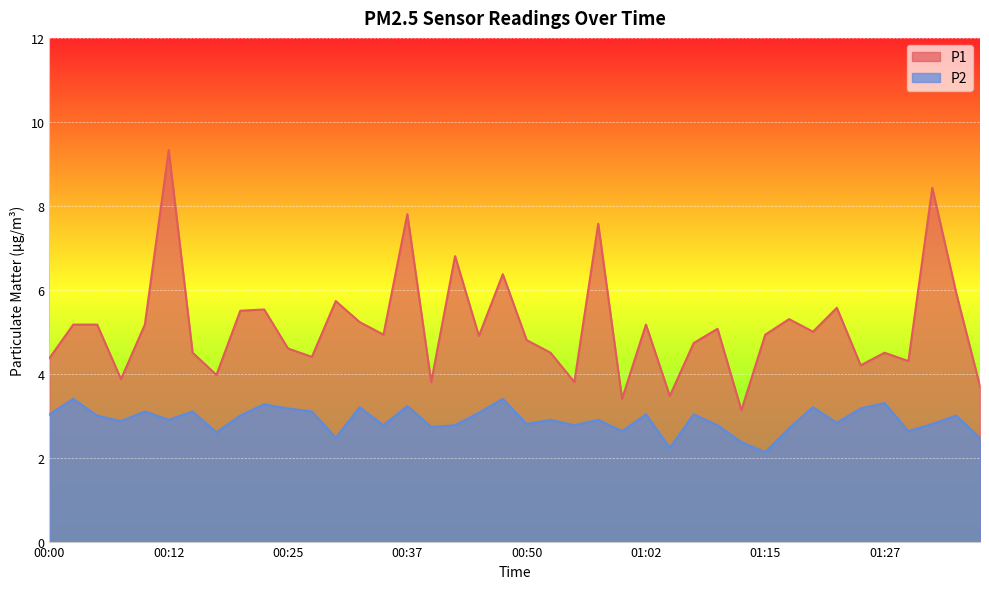

At how many categories does at least one series exceed 4?

32